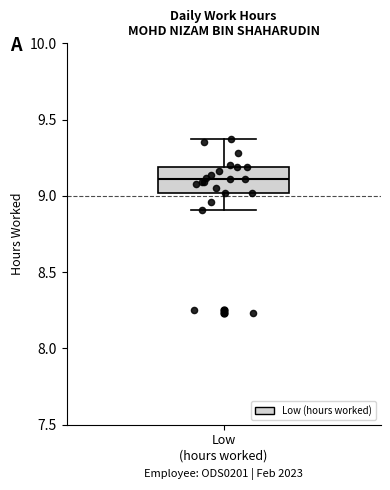

Transcribe this box plot: give where the median line is, the range the box spans, and where the two whiskers end, as read against the y-axis. The values are not printed on the chart, so give them approximately, as read against the axis.

median 9.10, box 9.00 to 9.20, whiskers 8.90 to 9.35